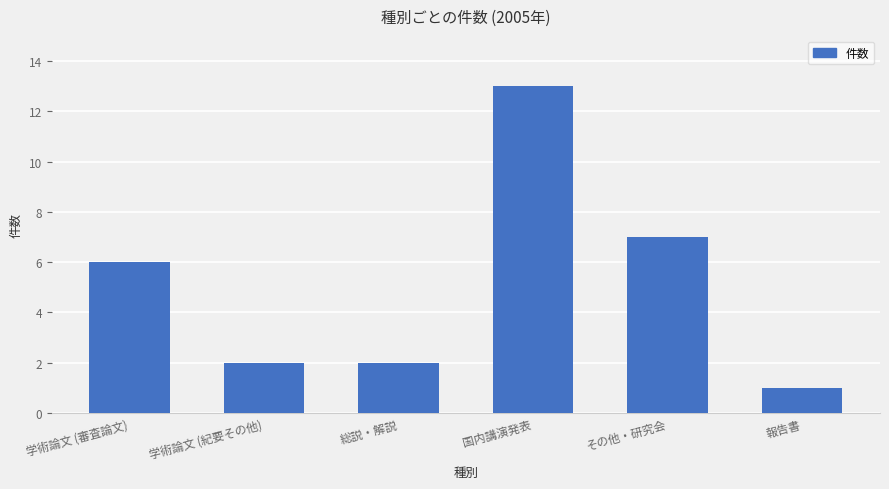

The value at その他・研究会 is 7. True or false?

True